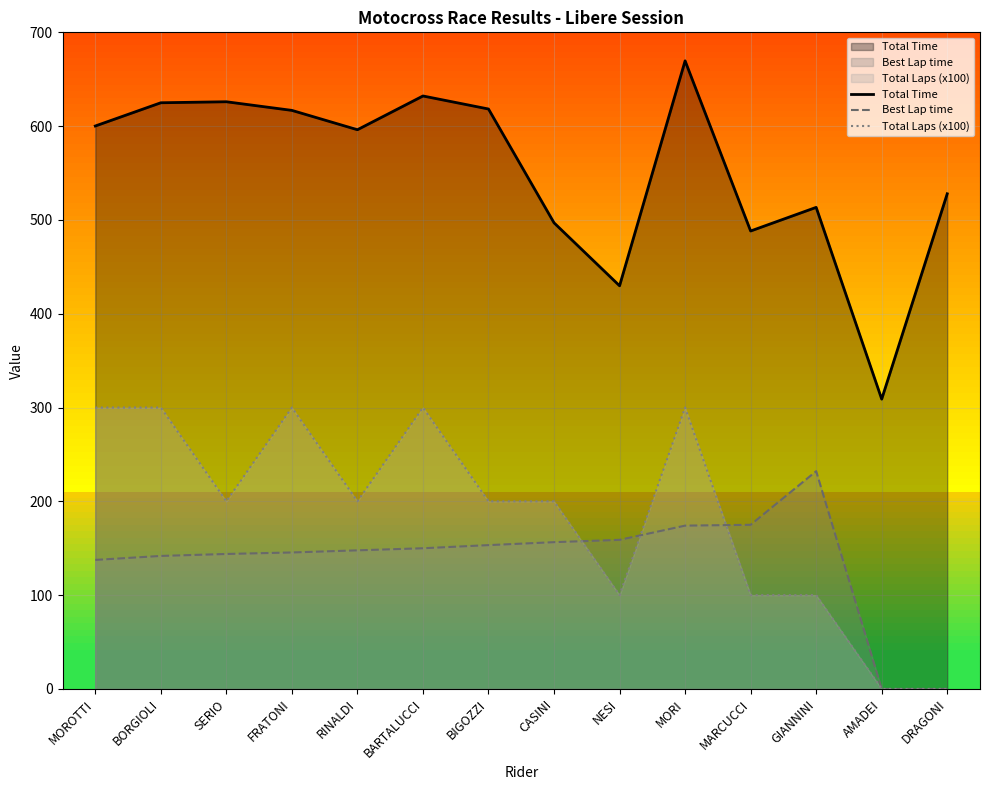

Which series has the largest range (max minus min)?

Total Time